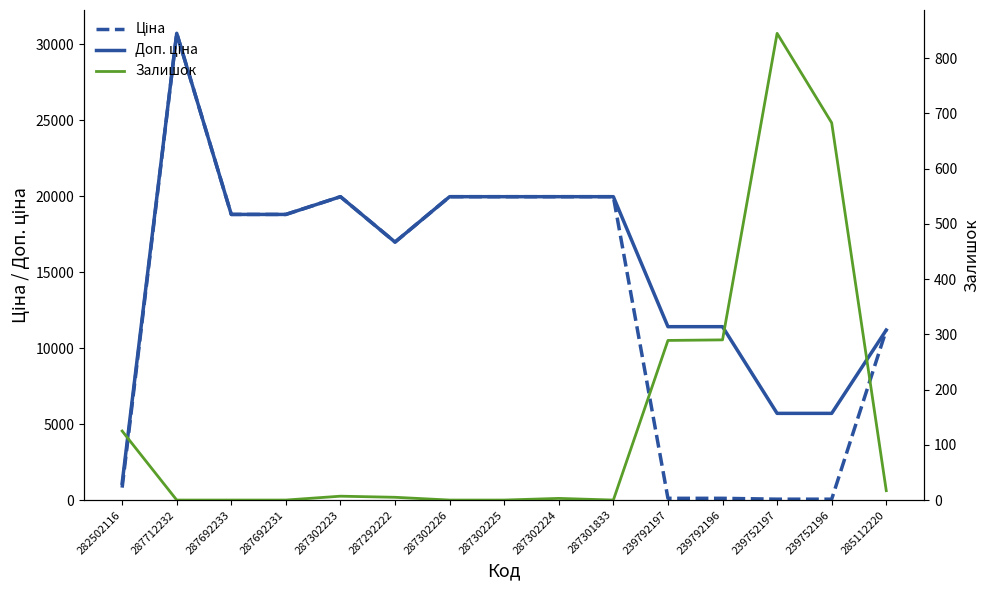

Is the value of Доп. ціна at 287692233 greater than the value of Ціна at 287712232?

No